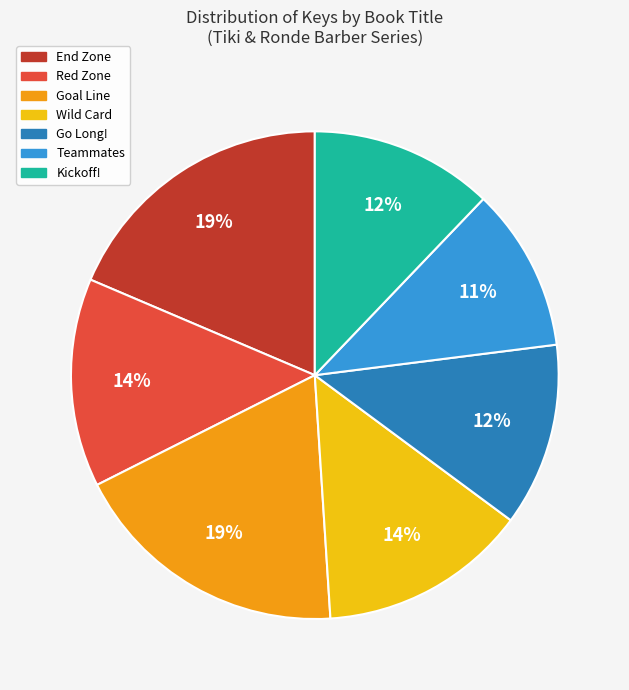

Between Goal Line and Teammates, which is larger?

Goal Line